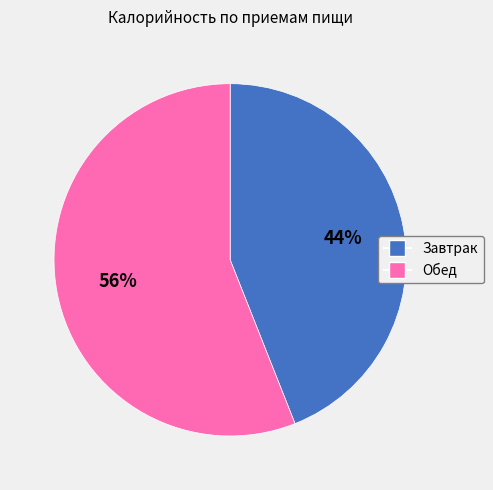

What is the largest slice in the pie chart?

Обед